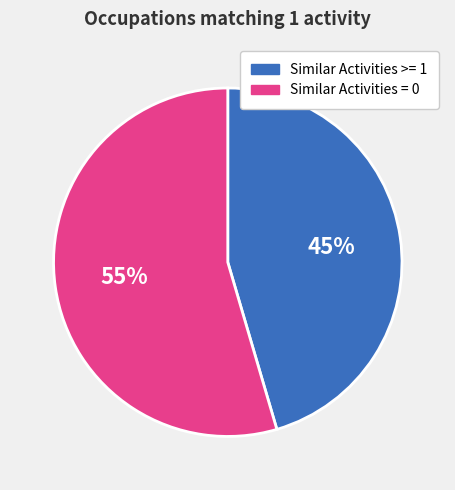

How many slices are in this pie chart?

2